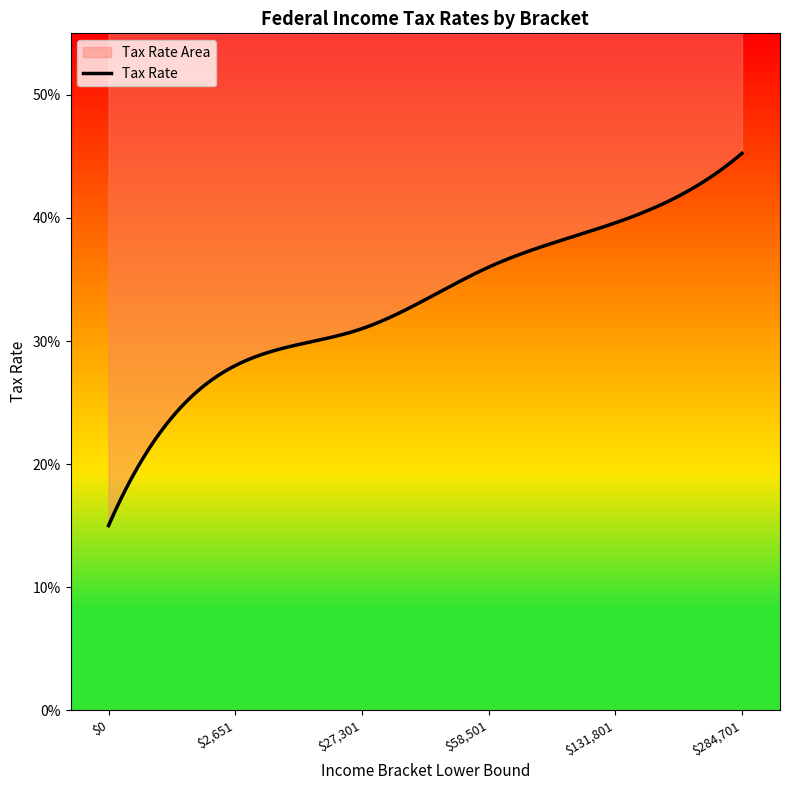

What is the difference between the maximum and second lowest values?

0.2